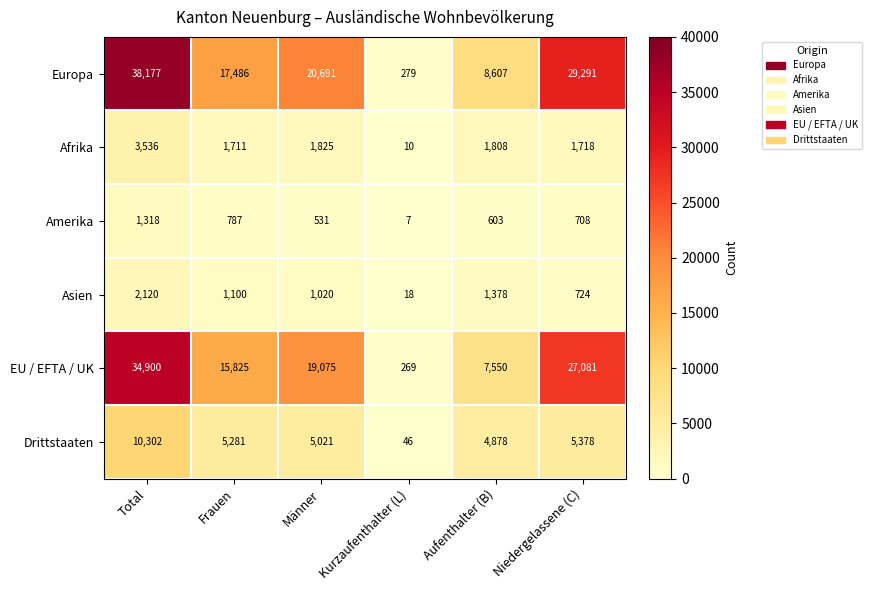

At how many categories does at least one series exceed 31348?

1